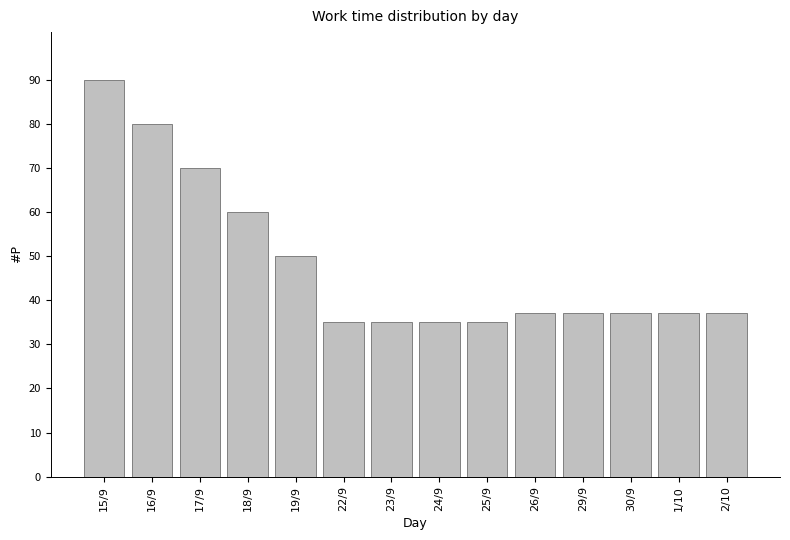

The value at 29/9 is 50. True or false?

False